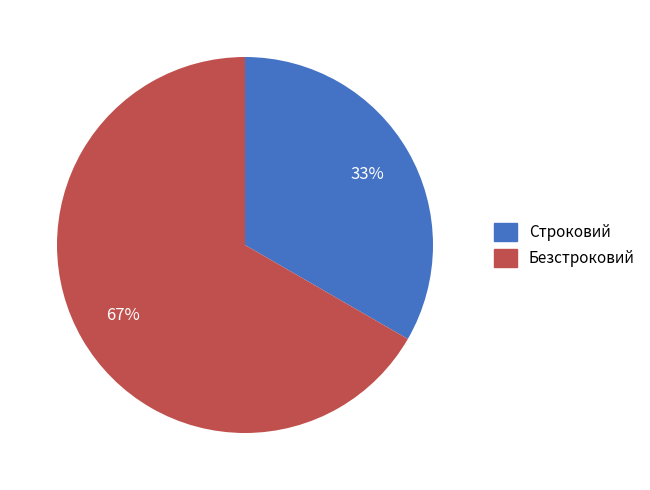

Which slice is the largest?

Безстроковий